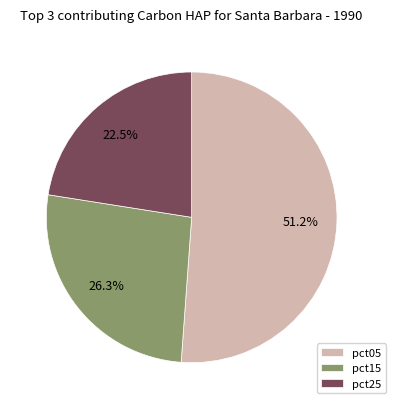

Combined, what portion of the pie is pct25 and pct15?

48.8%